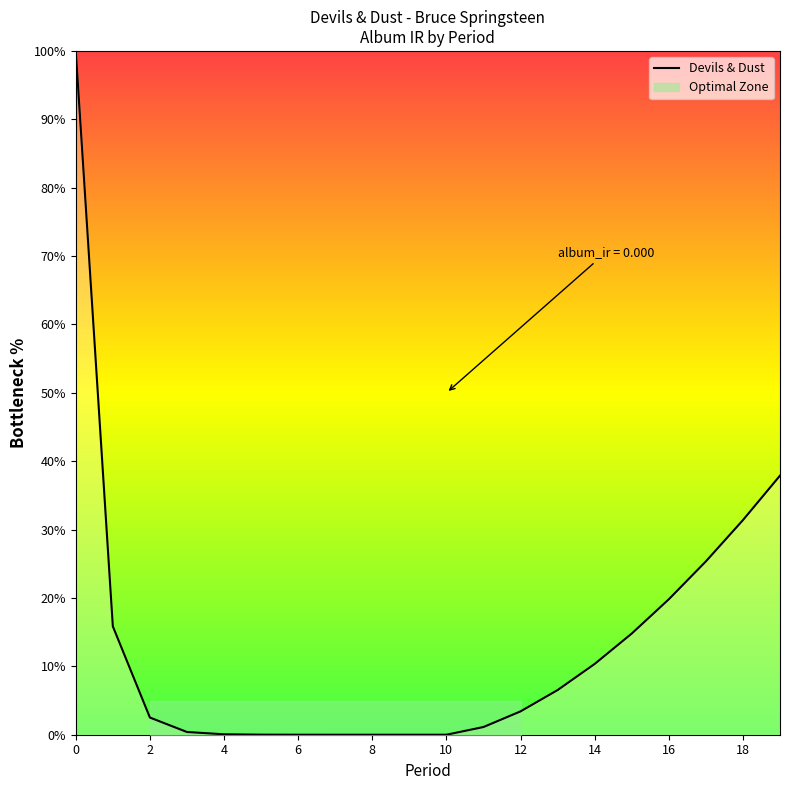

Is it true that Devils & Dust equals 0.0 at 10?

True